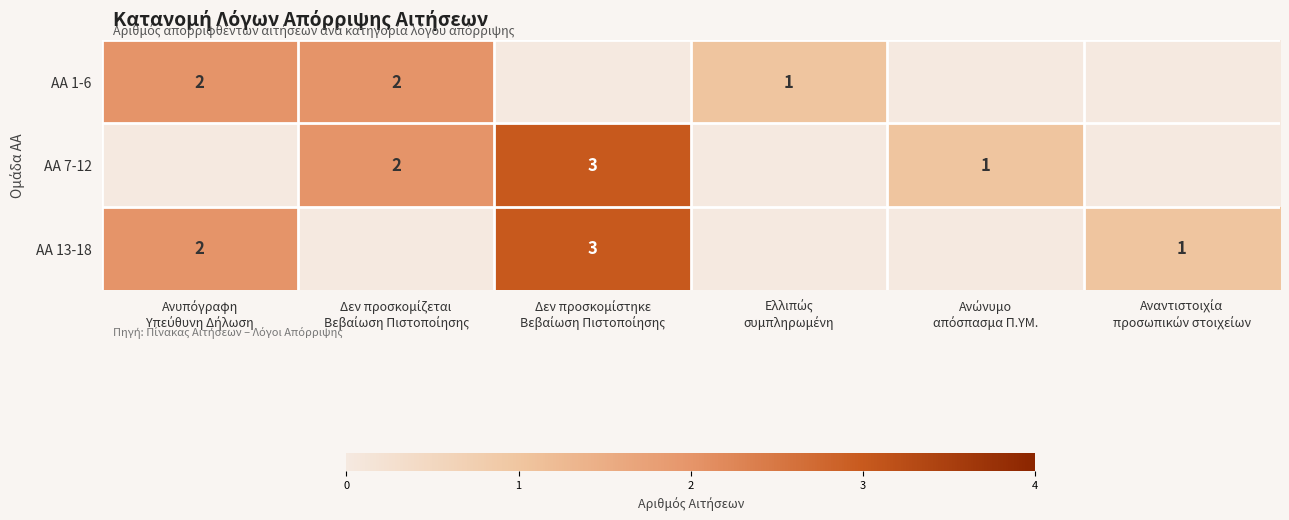

What is the difference between the second highest and second lowest values in the ΑΑ 7-12 series?

2